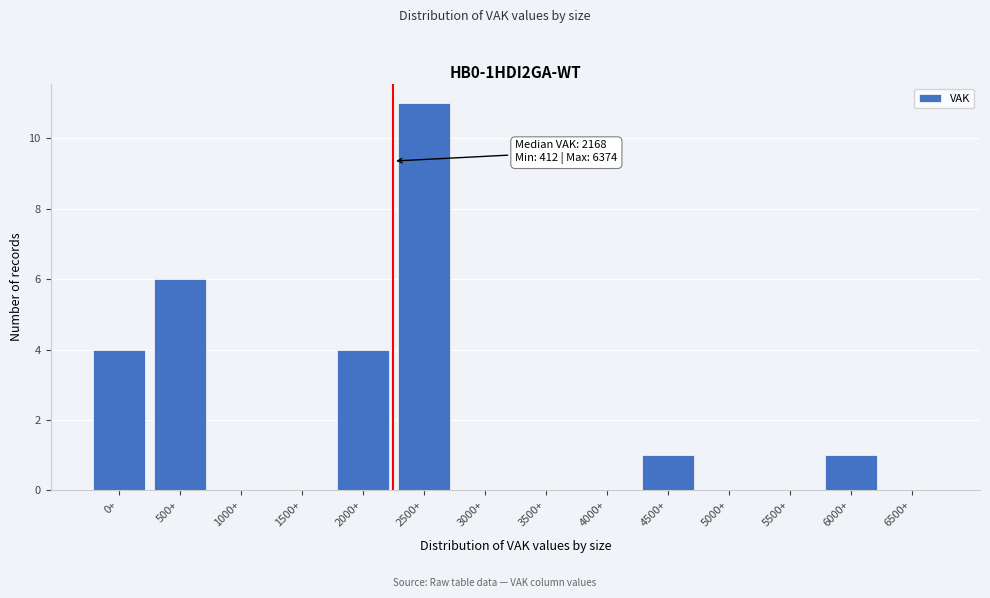

Reading right to left, transcribe all the data shown in this chart.

6500+=0	6000+=1	5500+=0	5000+=0	4500+=1	4000+=0	3500+=0	3000+=0	2500+=11	2000+=4	1500+=0	1000+=0	500+=6	0+=4